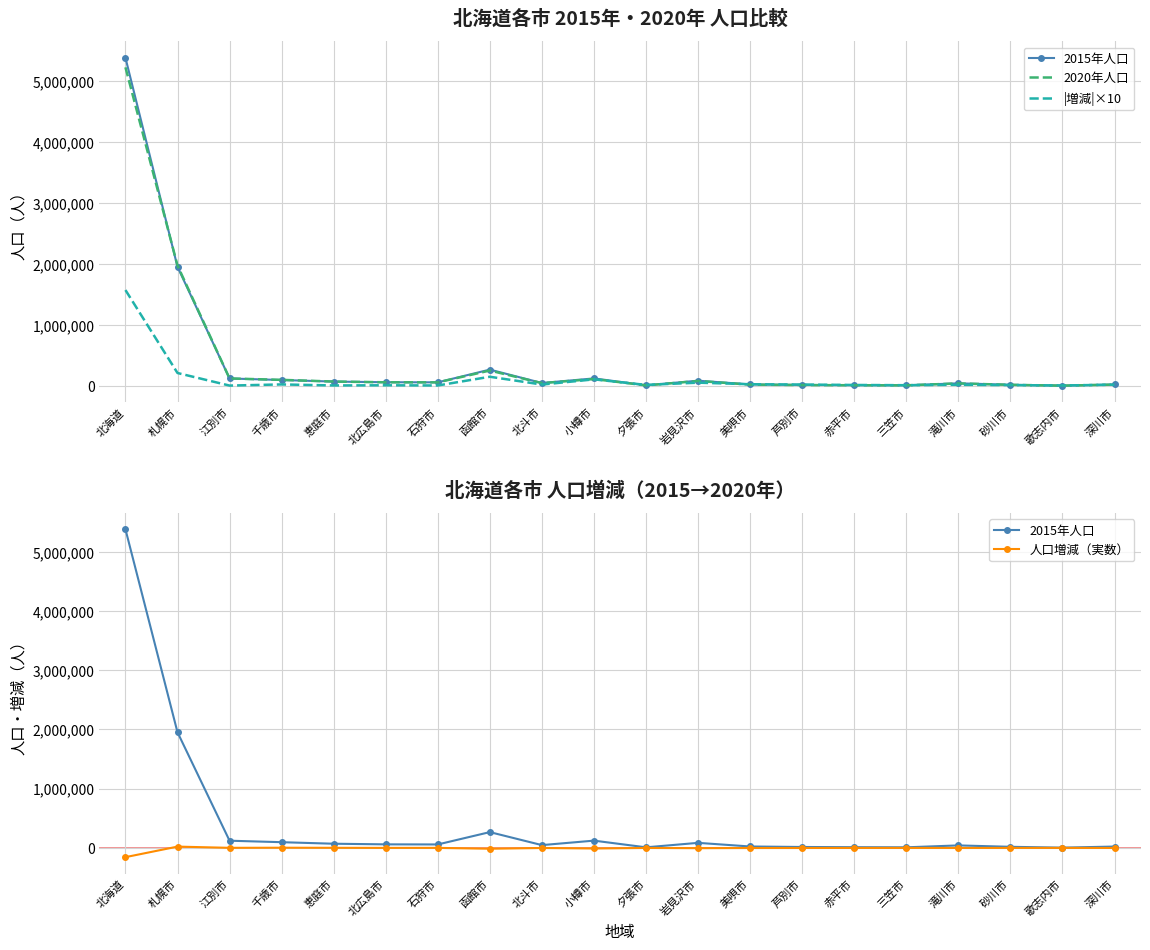

Is the value of |増減|×10 at 北広島市 greater than the value of 人口増減（実数） at 赤平市?

Yes